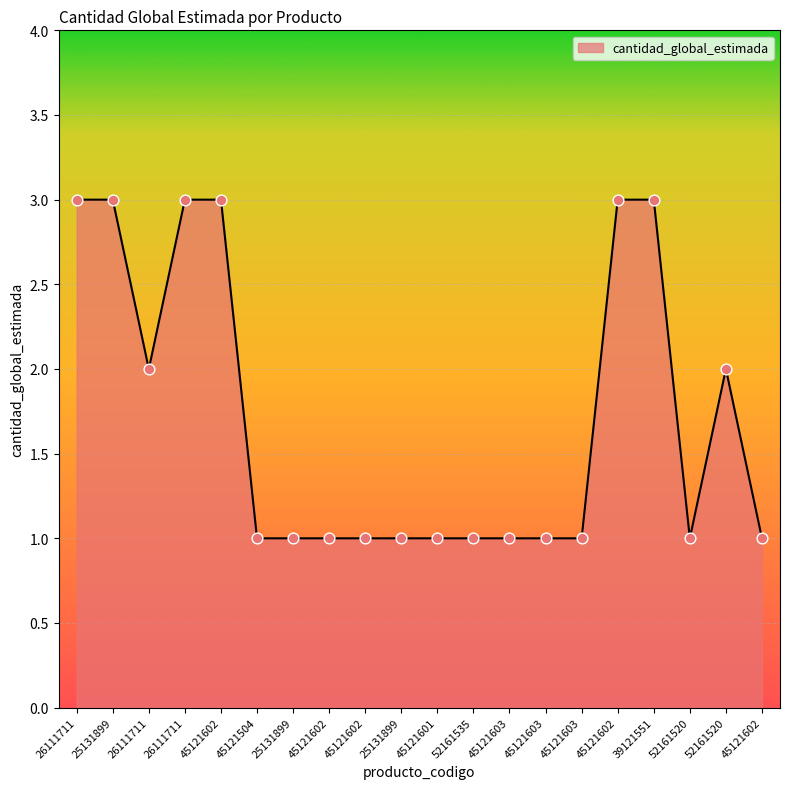

Is this an area chart (filled region under the line)?

Yes